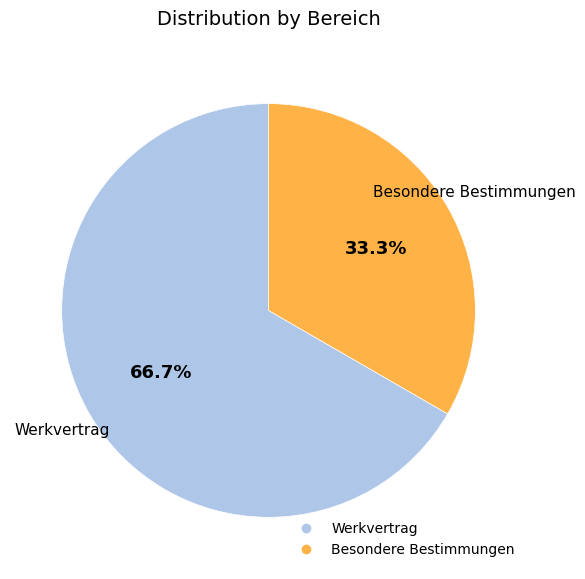

To the nearest percent, what portion does Besondere Bestimmungen represent?

33%